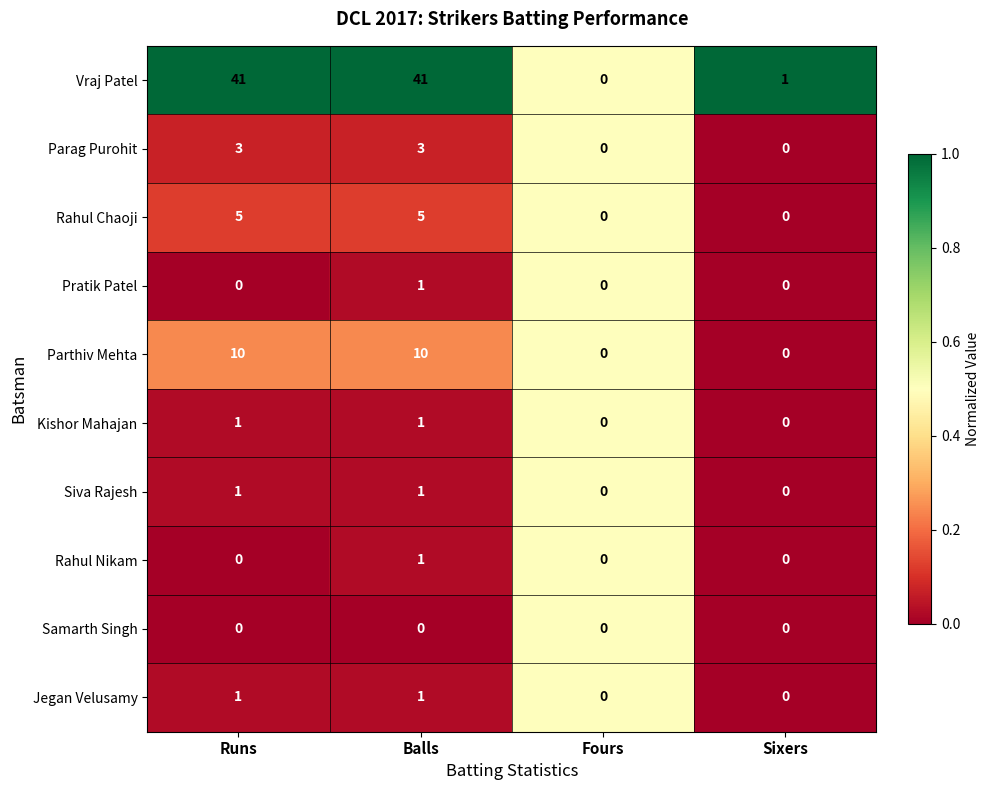

What is the maximum value for Parag Purohit?

3